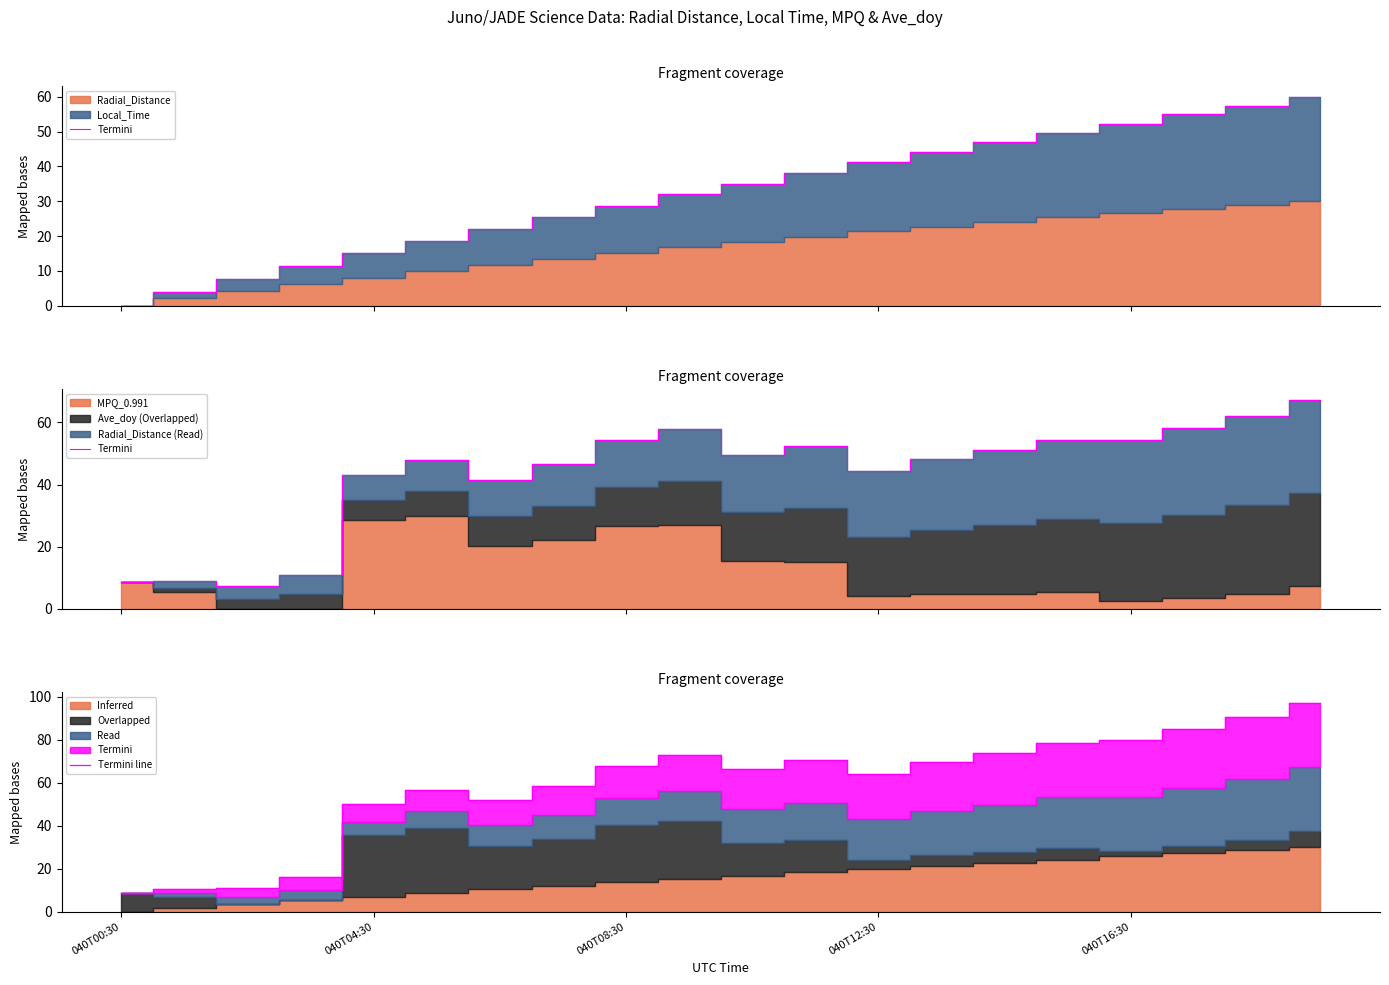

Between 13 and 11, which is larger?

11